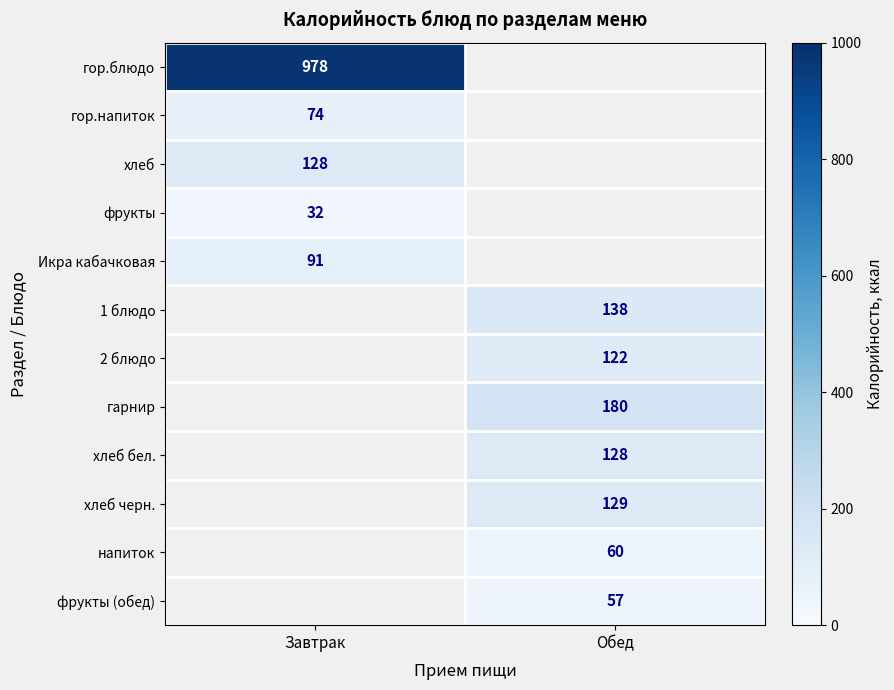

How many distinct data groups are displayed?

12